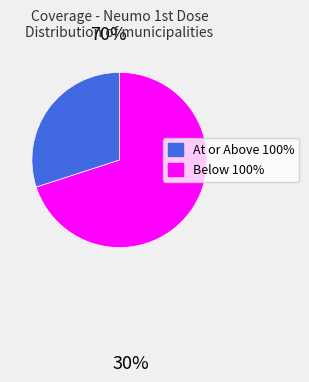

Does any single category account for the majority?

Yes